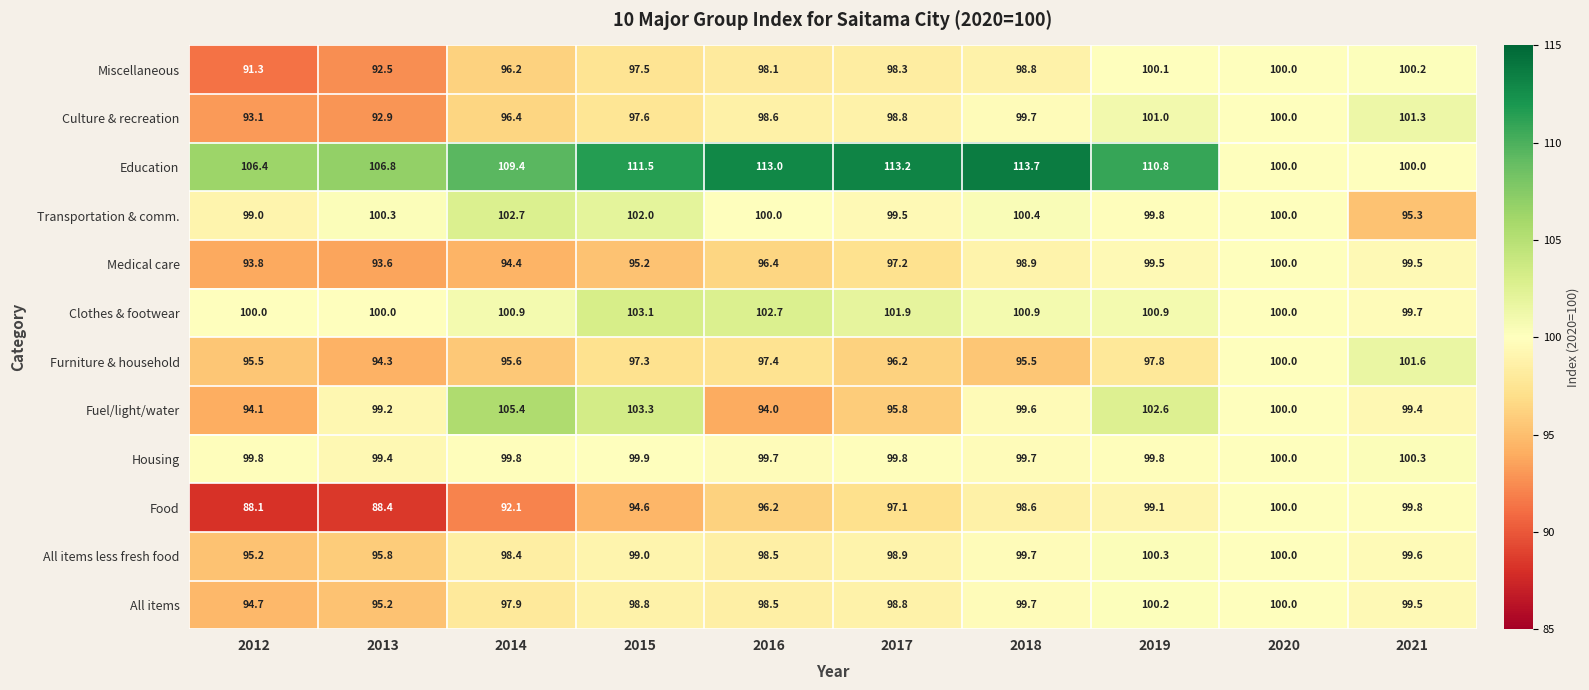

Which series has the largest total across all categories?

Education